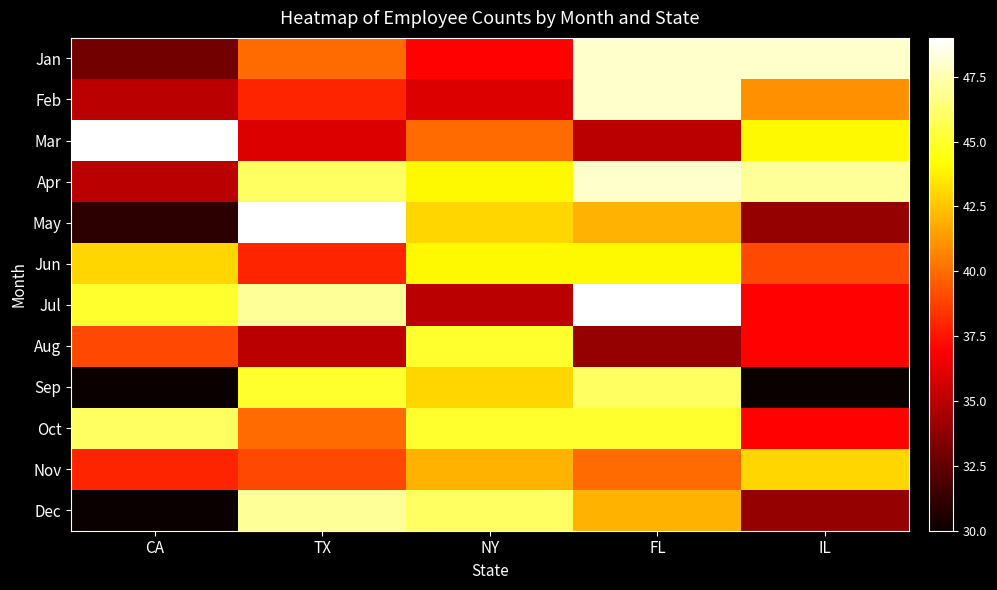

At TX, list the series in order from largest to smallest.

May, Jul, Dec, Apr, Sep, Jan, Oct, Nov, Feb, Jun, Mar, Aug